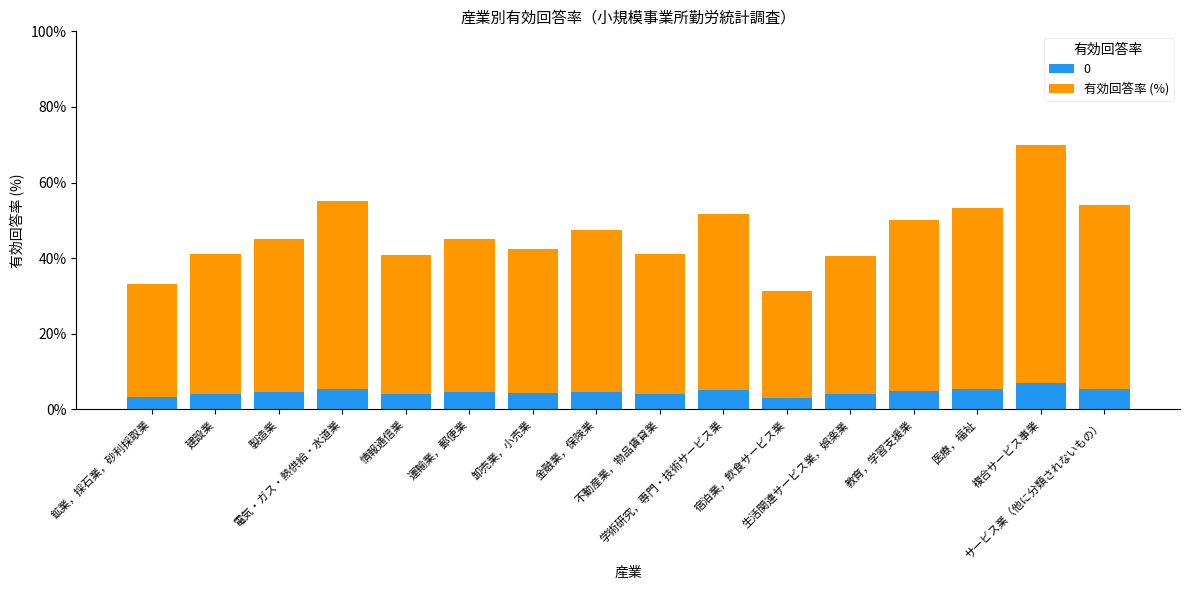

What is the lowest value of the 0 series?

3.1